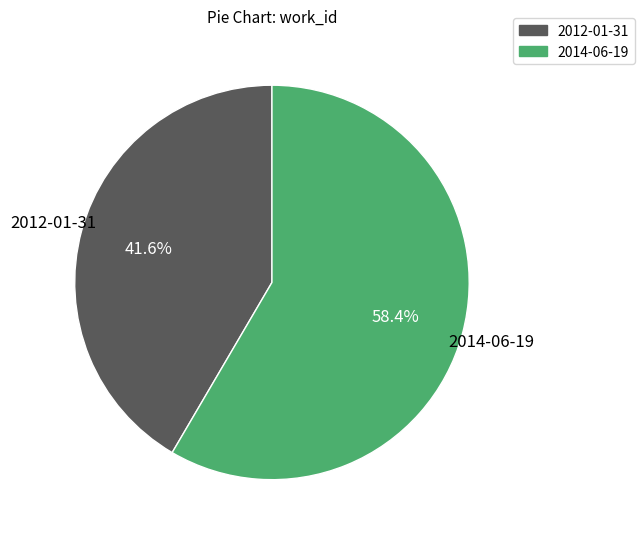

To the nearest percent, what portion does 2014-06-19 represent?

58%